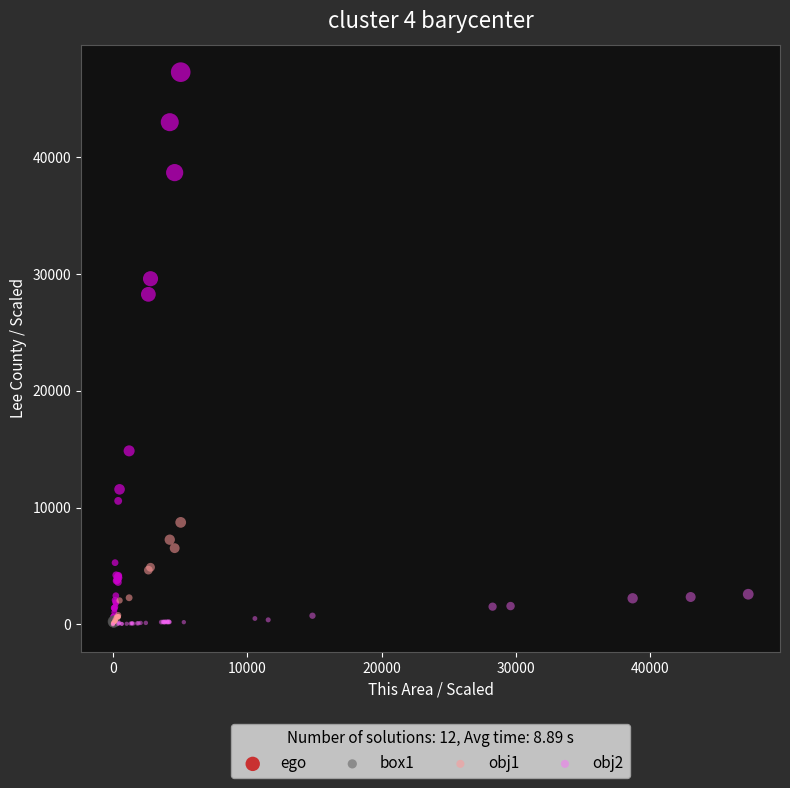

Which series contains the highest Y value?

ego